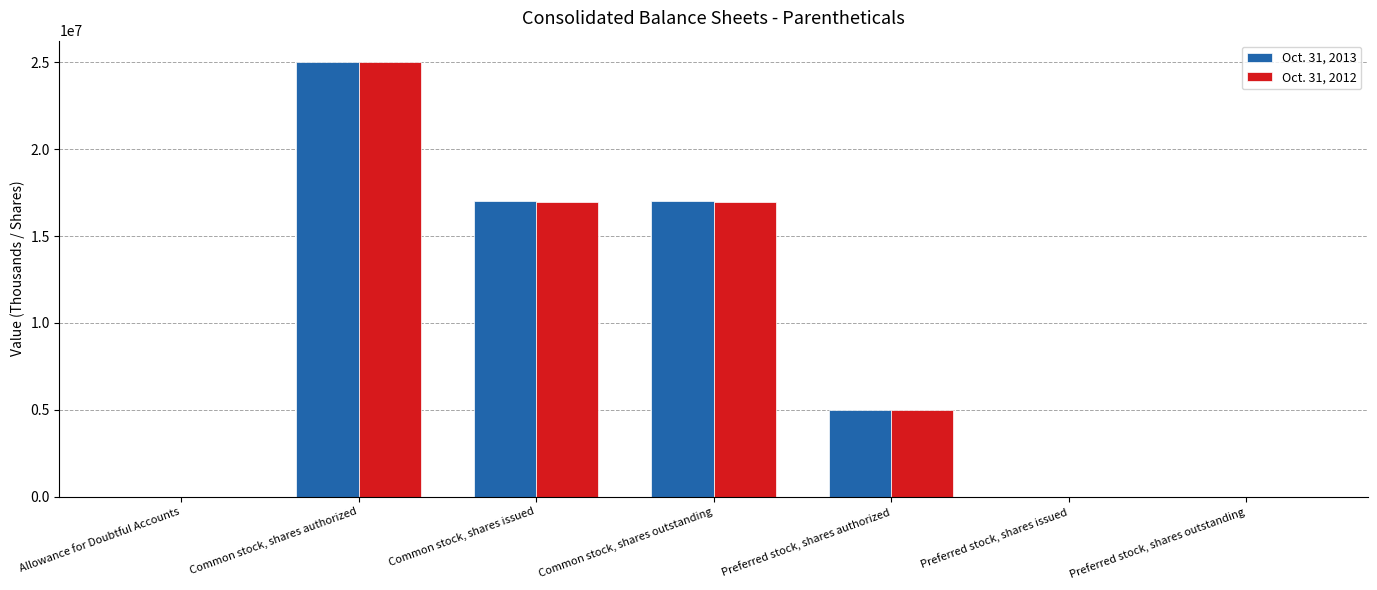

The Oct. 31, 2013 series shows -13936786 at Preferred stock, shares issued. True or false?

False